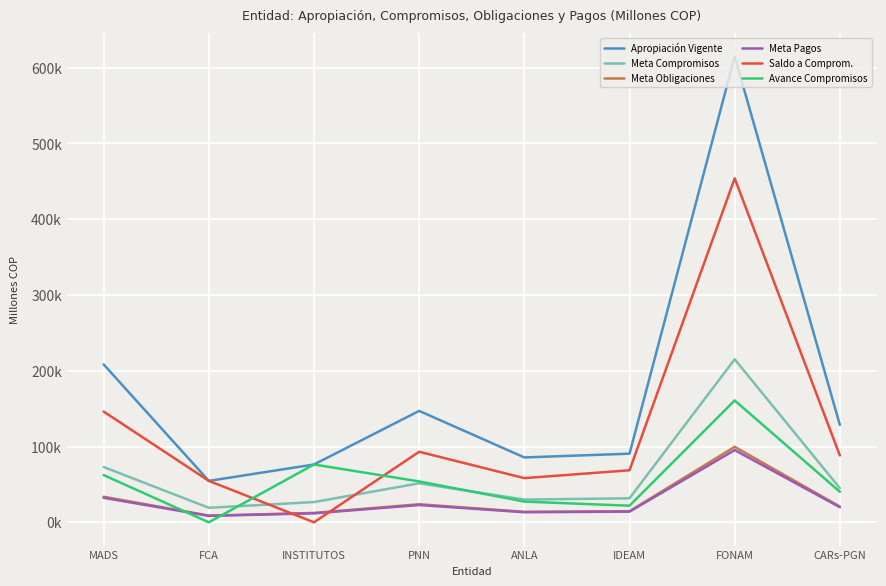

Is this an area chart (filled region under the line)?

No